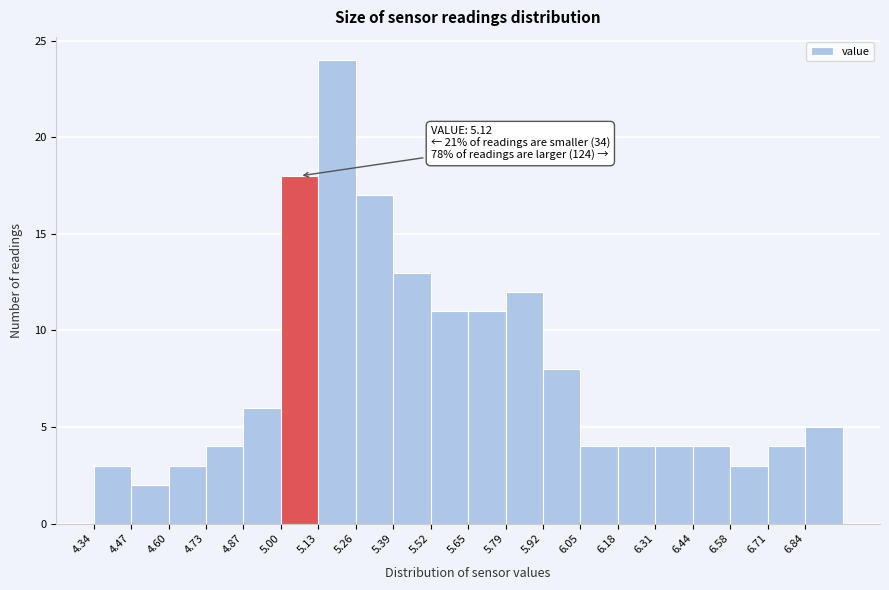

Which range on the x-axis has the tallest bar?

5.12 to 5.26